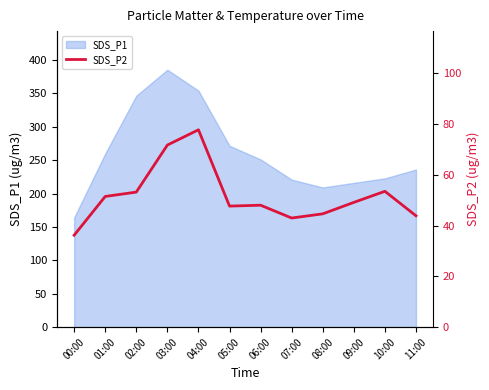

True or false: SDS_P1 has a value of 209.0 at 03:00.

False